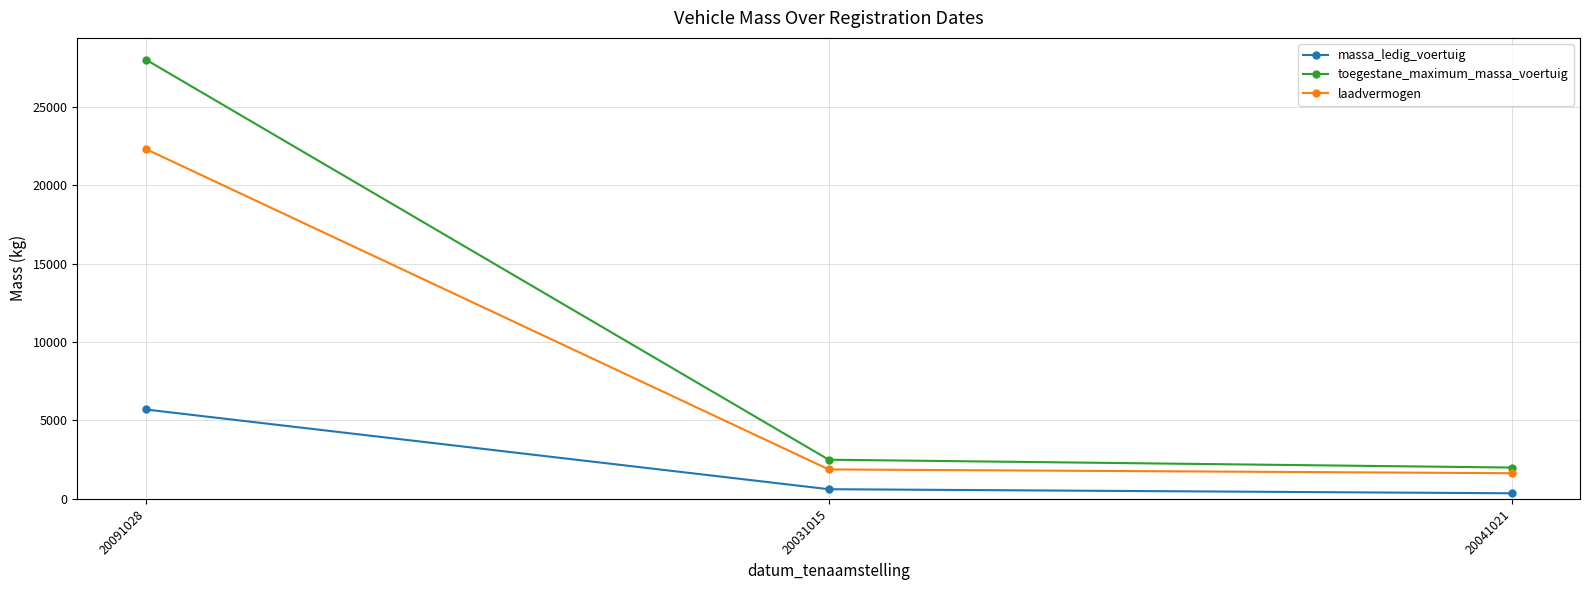

At which label does toegestane_maximum_massa_voertuig reach its minimum?

20041021